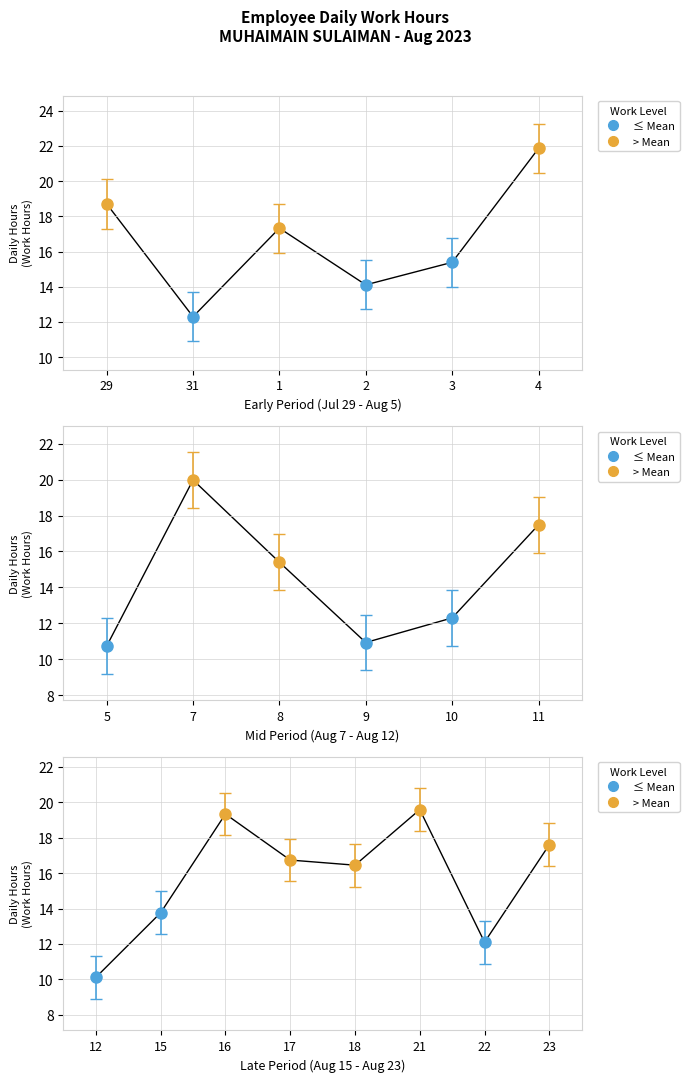

What is the sum of the values at 10 and 3?

27.7